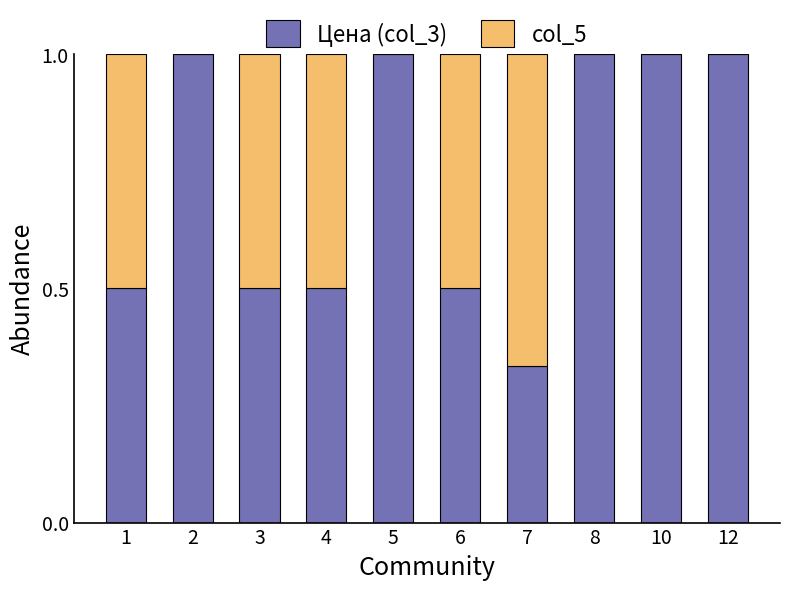

What is the total value across all series at 5?

1.0